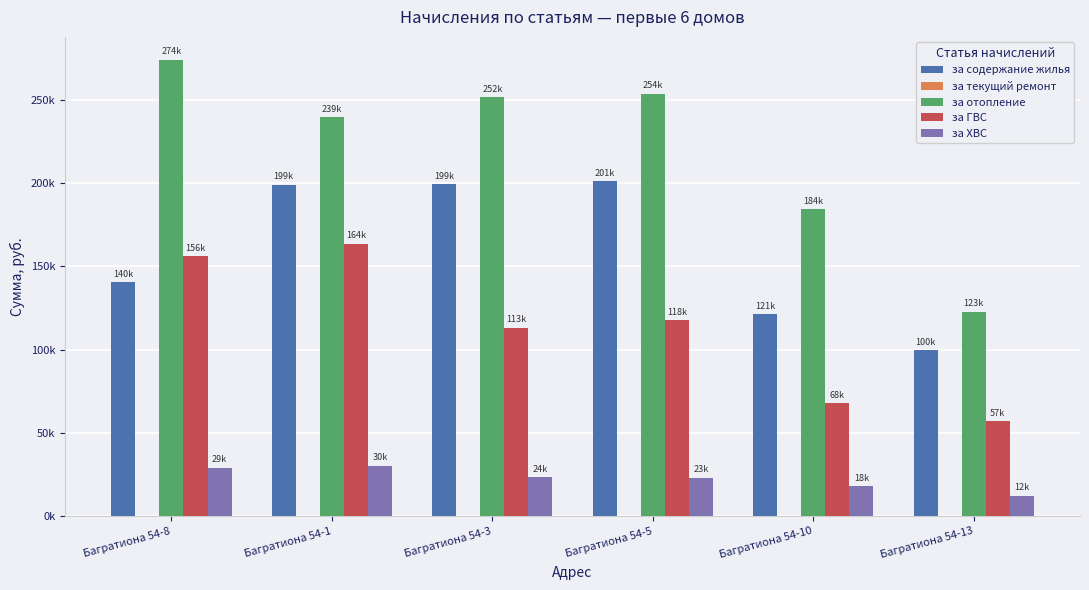

Which series has the largest total across all categories?

за отопление